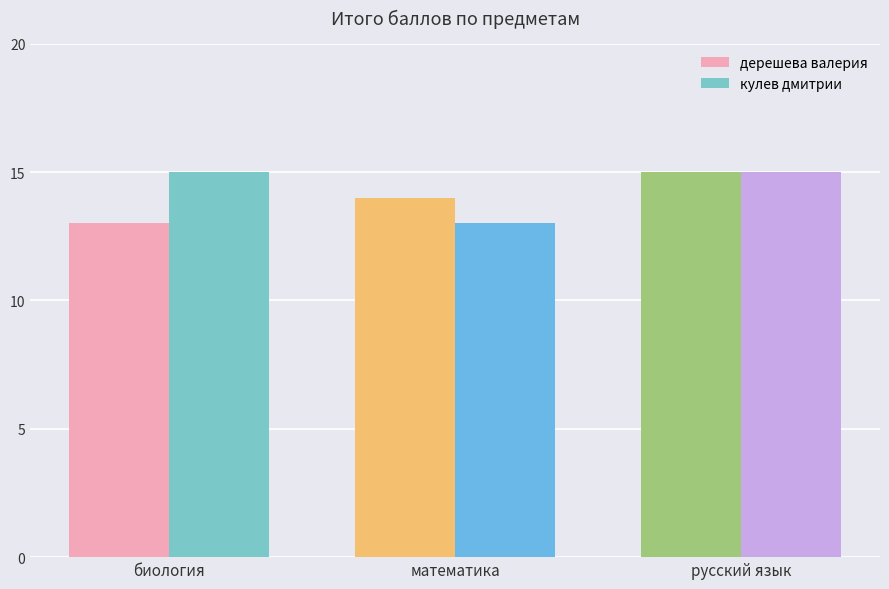

Is it true that кулев дмитрии equals 20 at математика?

False